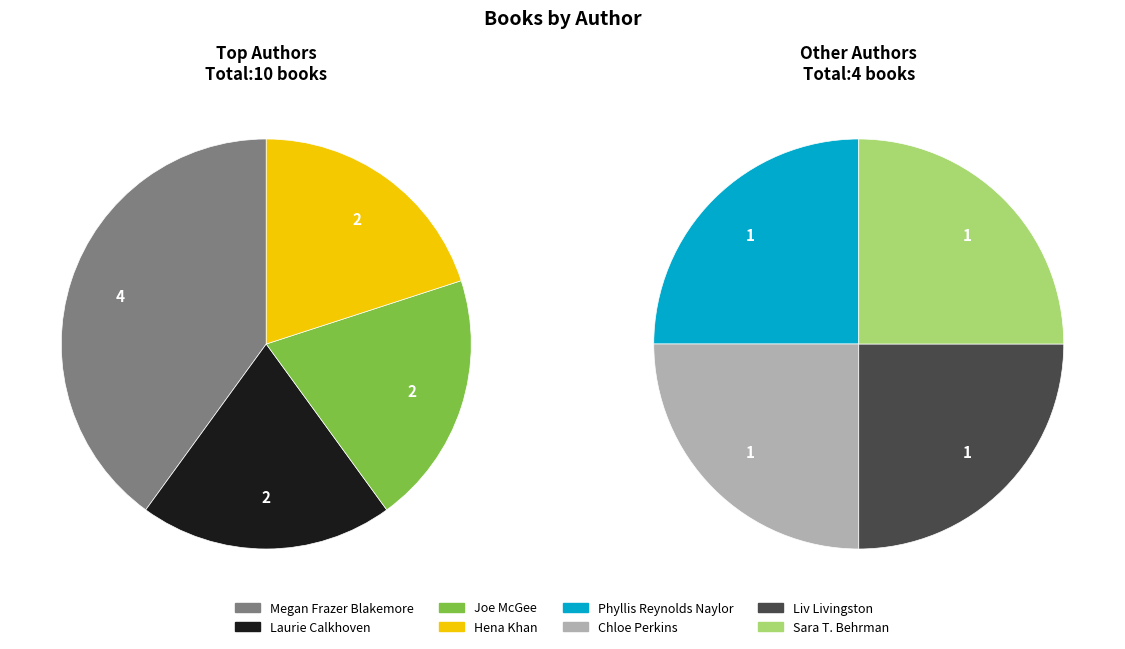

What portion of the pie excludes Sara T. Behrman?

92.9%